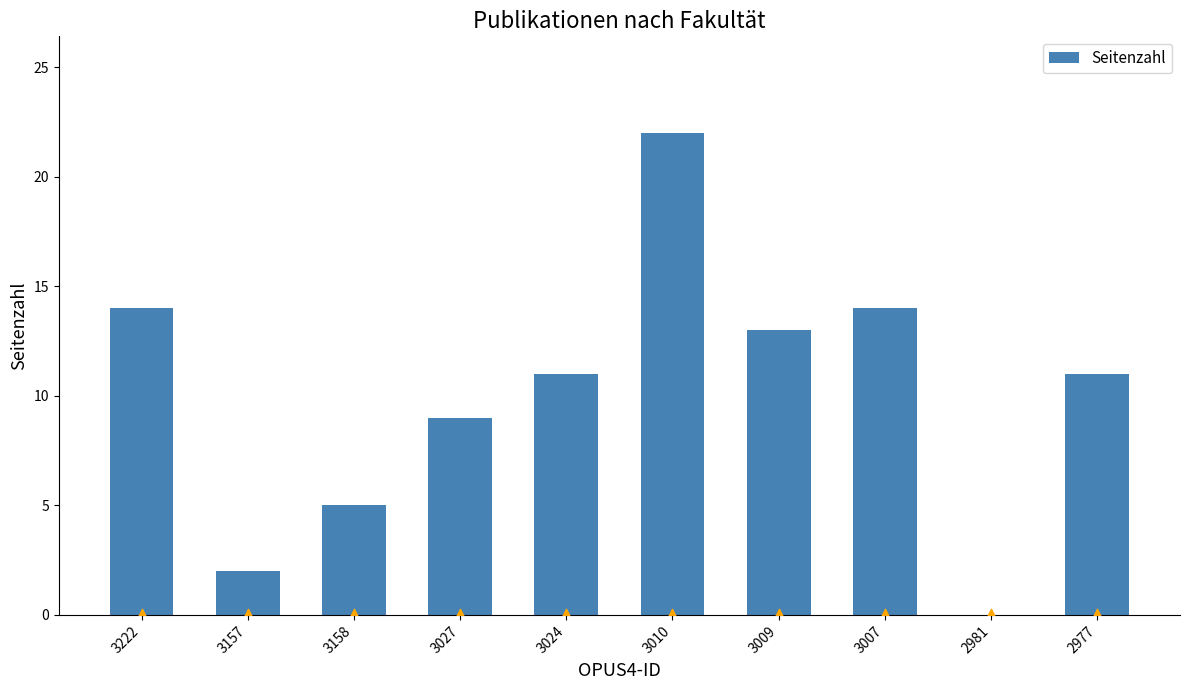

Between 3158 and 3222, which is larger?

3222